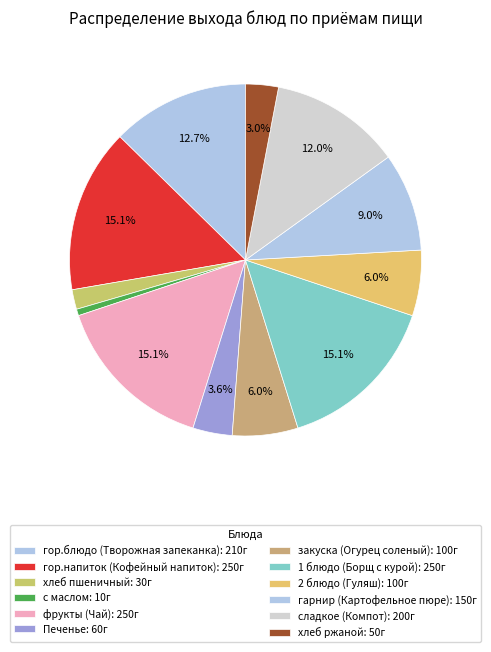

What is the smallest slice in the pie chart?

с маслом